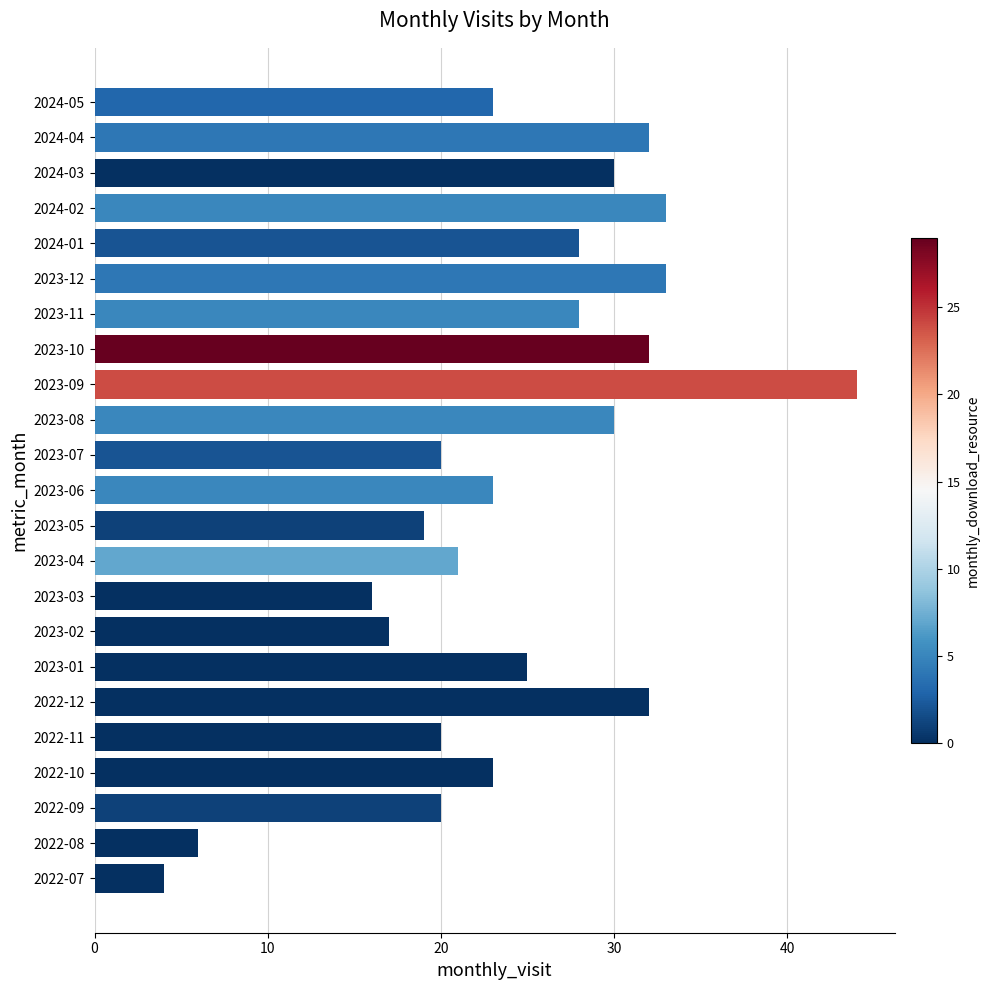

The value at 2023-12 is 33. True or false?

True